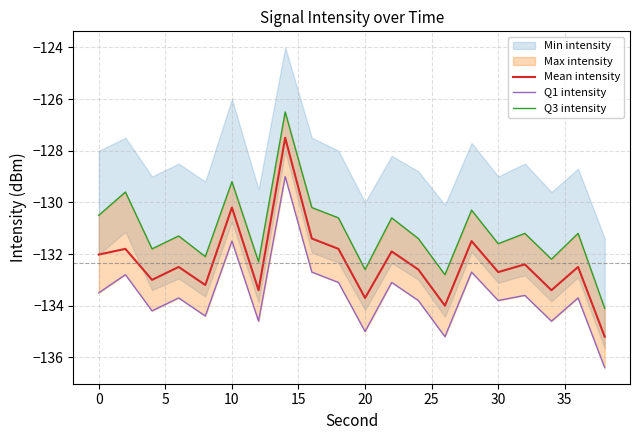

What is the highest value of the Mean intensity series?

-127.5